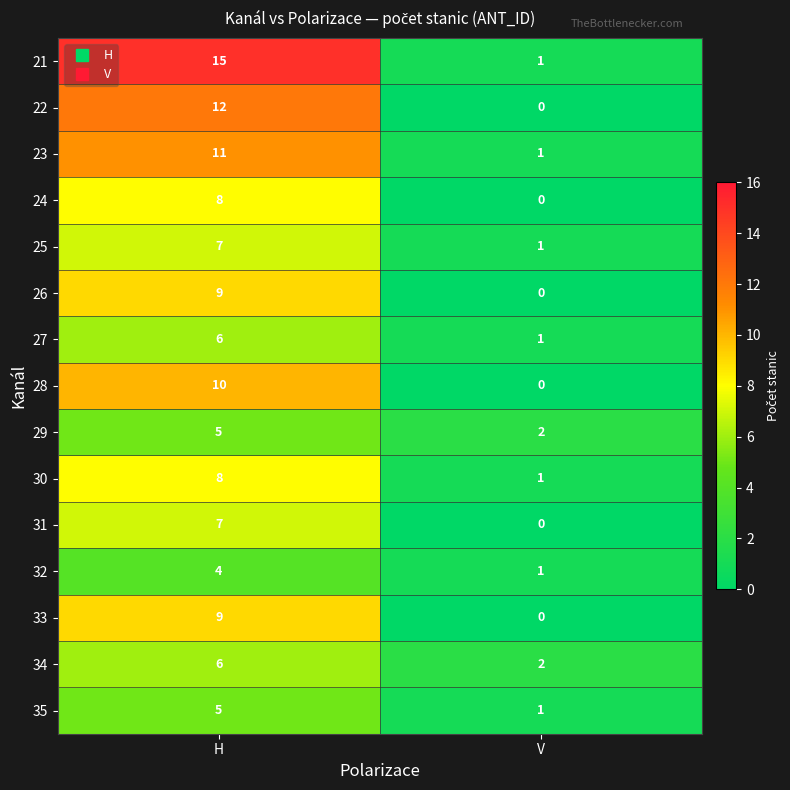

What is the difference between the 26 values at H and V?

9